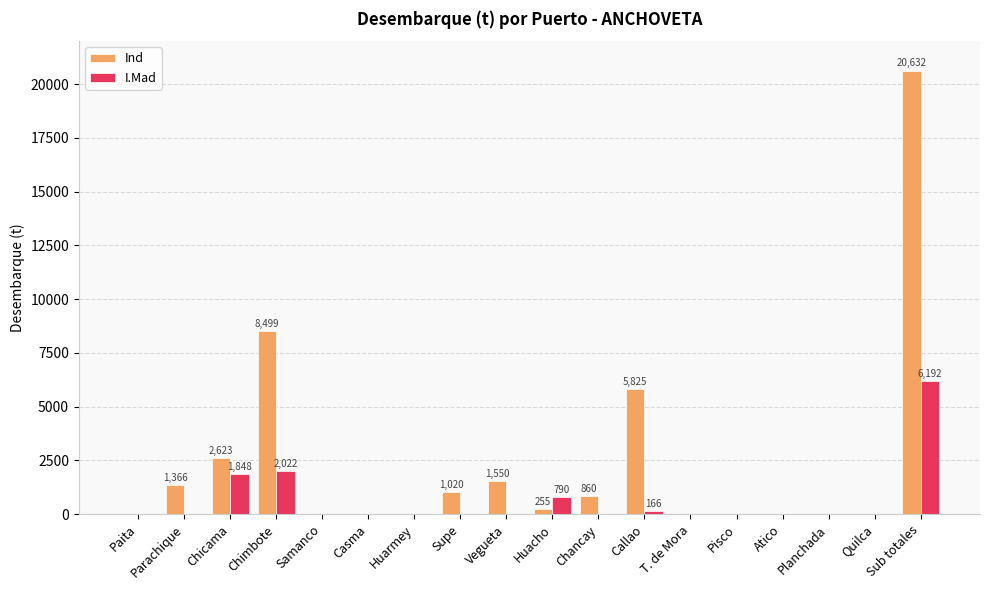

How many distinct data groups are displayed?

2